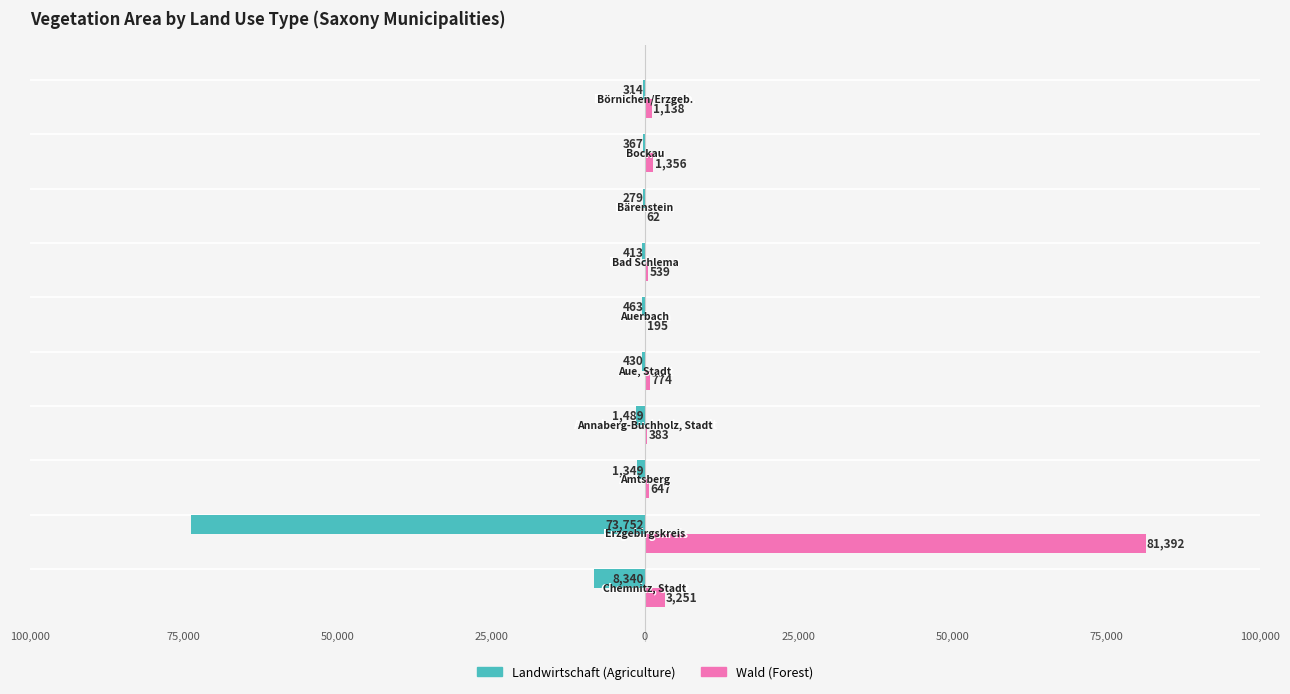

What are all the series names shown in the legend?

Landwirtschaft (Agriculture), Wald (Forest)